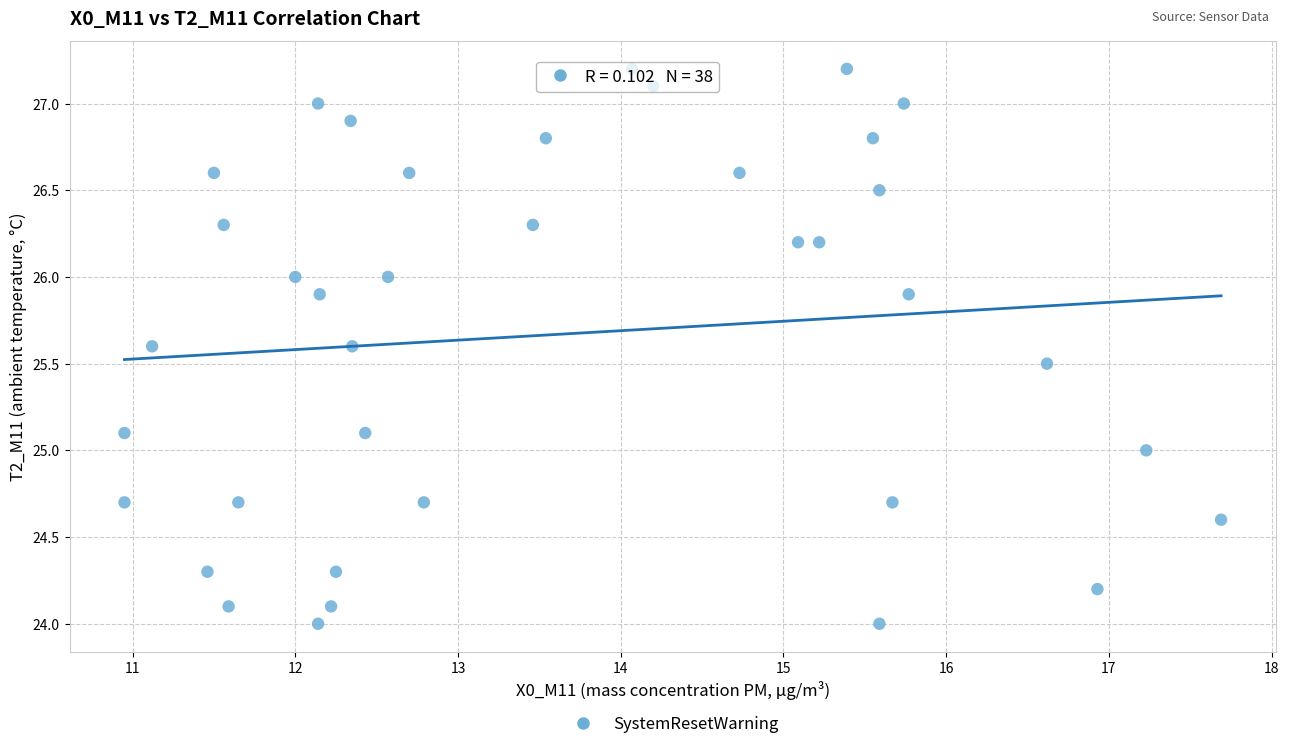

What is the range of Y values (max minus min)?

3.2